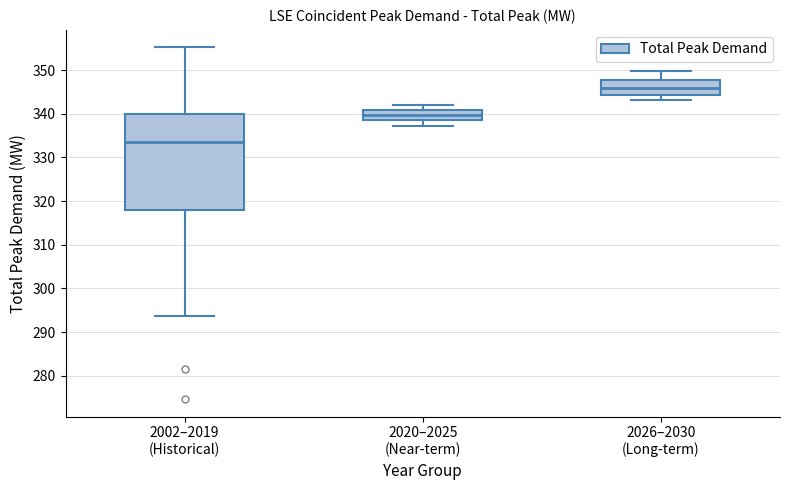

Reading left to right, read every box against the y-axis: the position of its median line, the range the box covers, and the ends of its whiskers. The values are not printed on the chart, so give them approximately, as read against the axis.

2002–2019 (Historical): median 334, box 318 to 340, whiskers 294 to 355
2020–2025 (Near-term): median 340, box 338 to 341, whiskers 337 to 342
2026–2030 (Long-term): median 346, box 344 to 348, whiskers 343 to 350